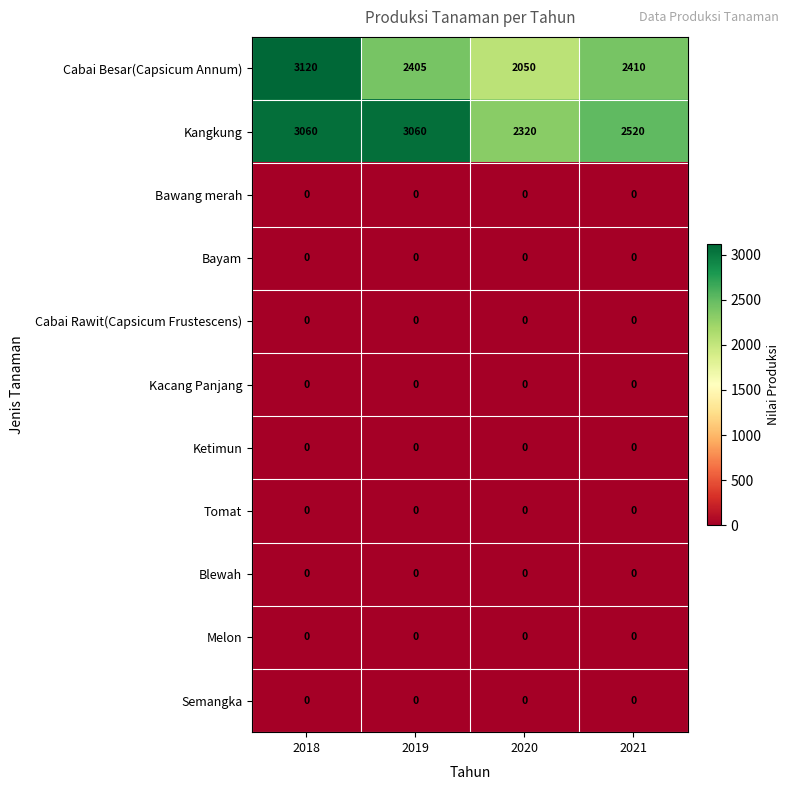

How many series are shown in this chart?

11